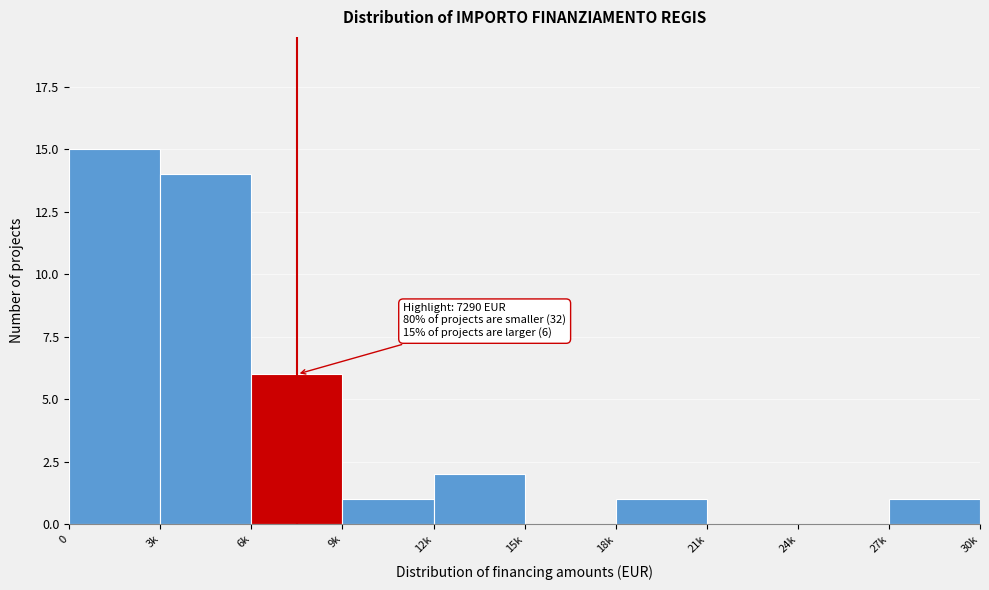

Reading right to left, extract all data points from this chart.

27k=1	24k=0	21k=0	18k=1	15k=0	12k=2	9k=1	6k=6	3k=14	0=15